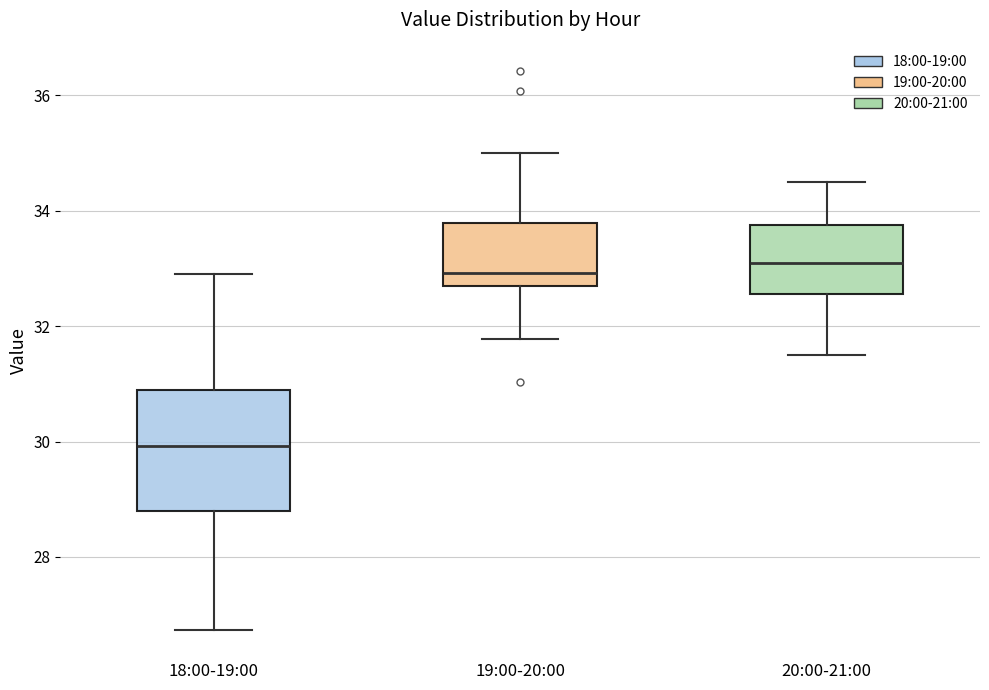

Comparing the boxes themselves (not the whiskers), which one is the tallest?

18:00-19:00